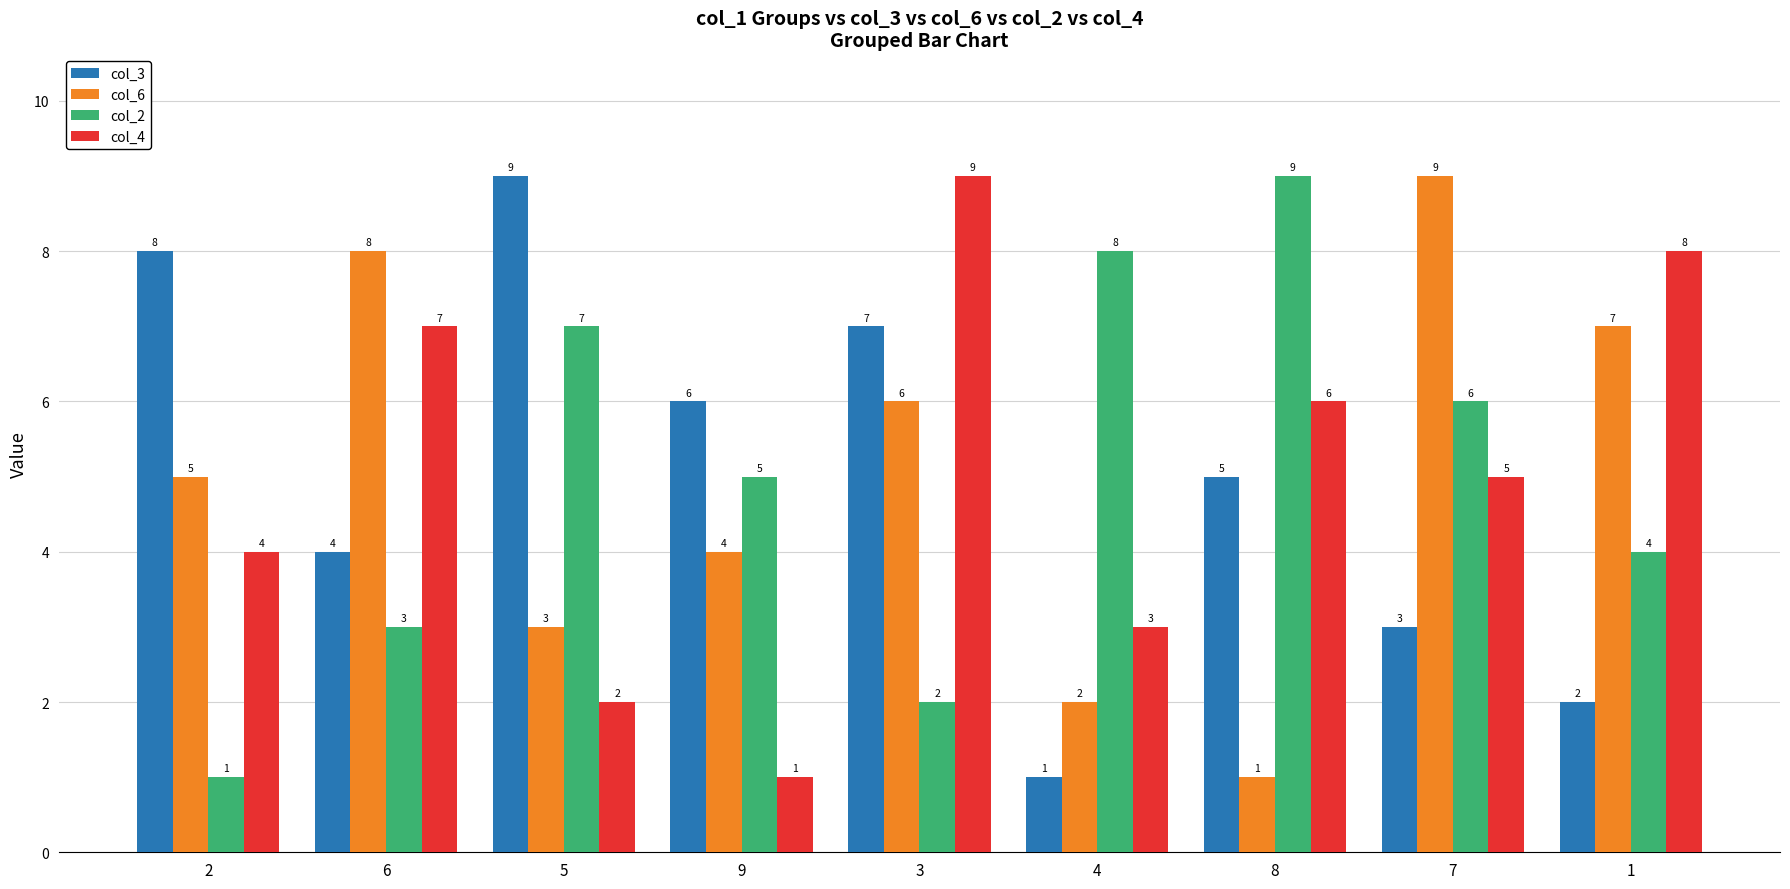

What is the label of the 6th bar from the left?

4